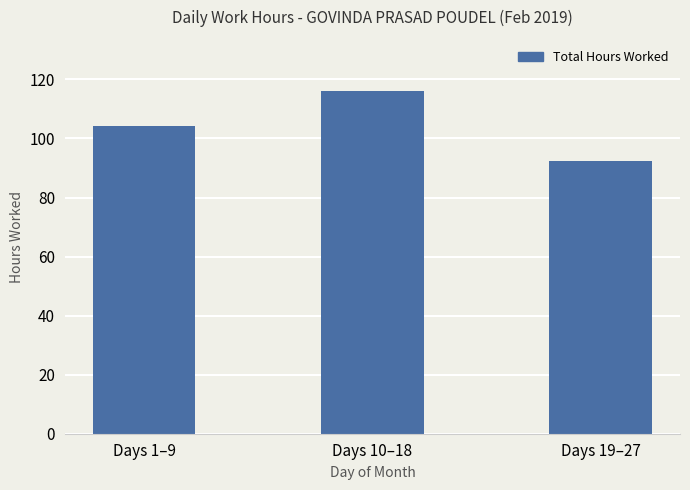

True or false: the data shows 104.2 at Days 1–9.

True